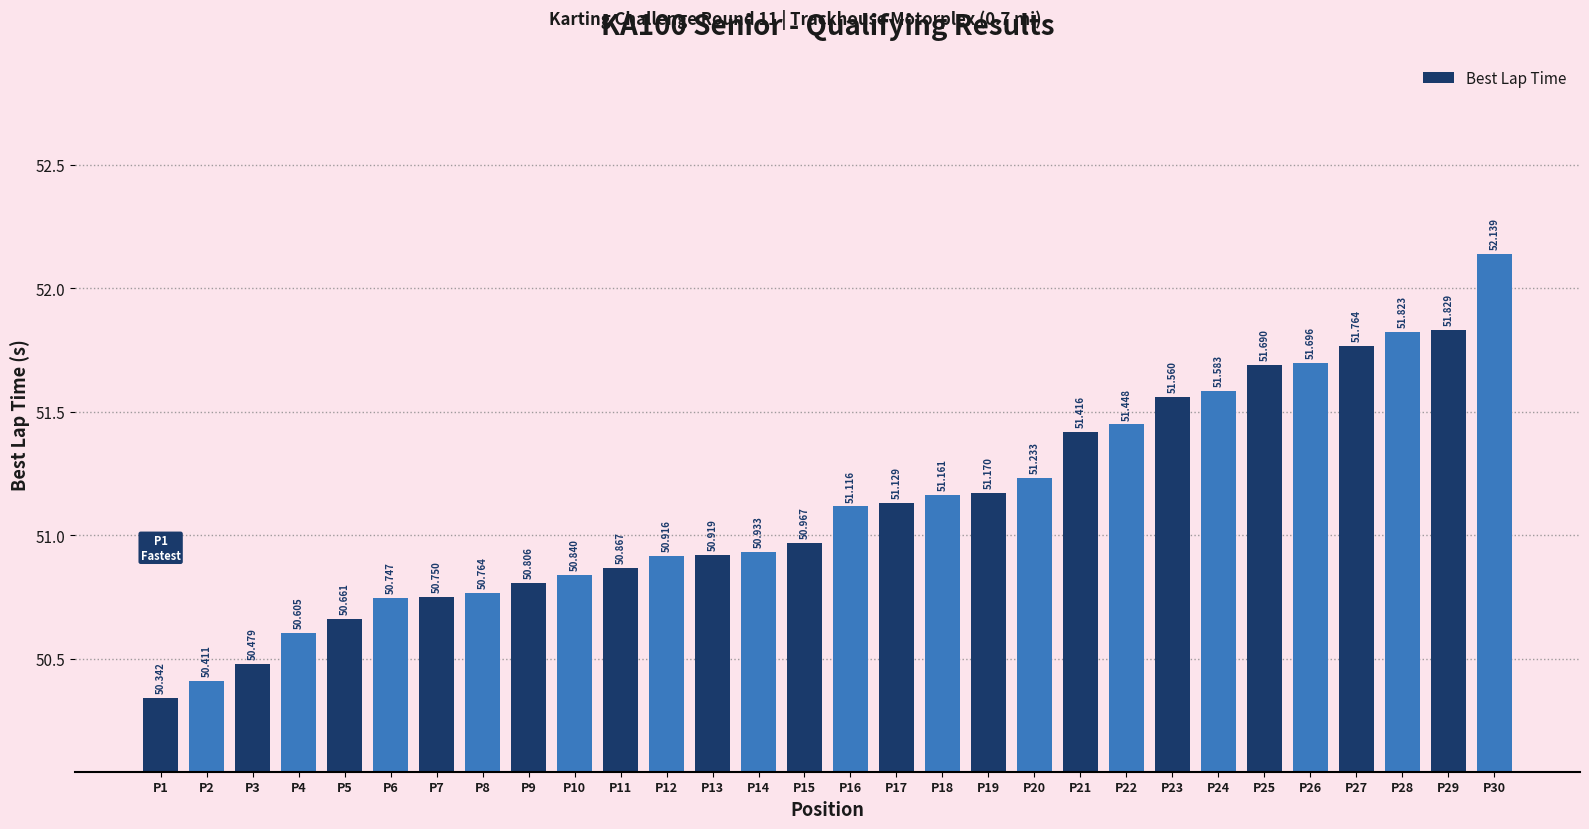

What is the change in value from P20 to P29?

+0.6